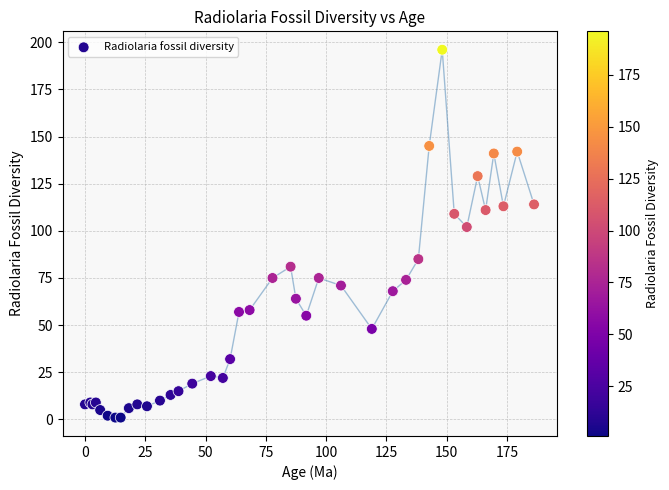

What Y value in the scatter plot is closest to 98?

102